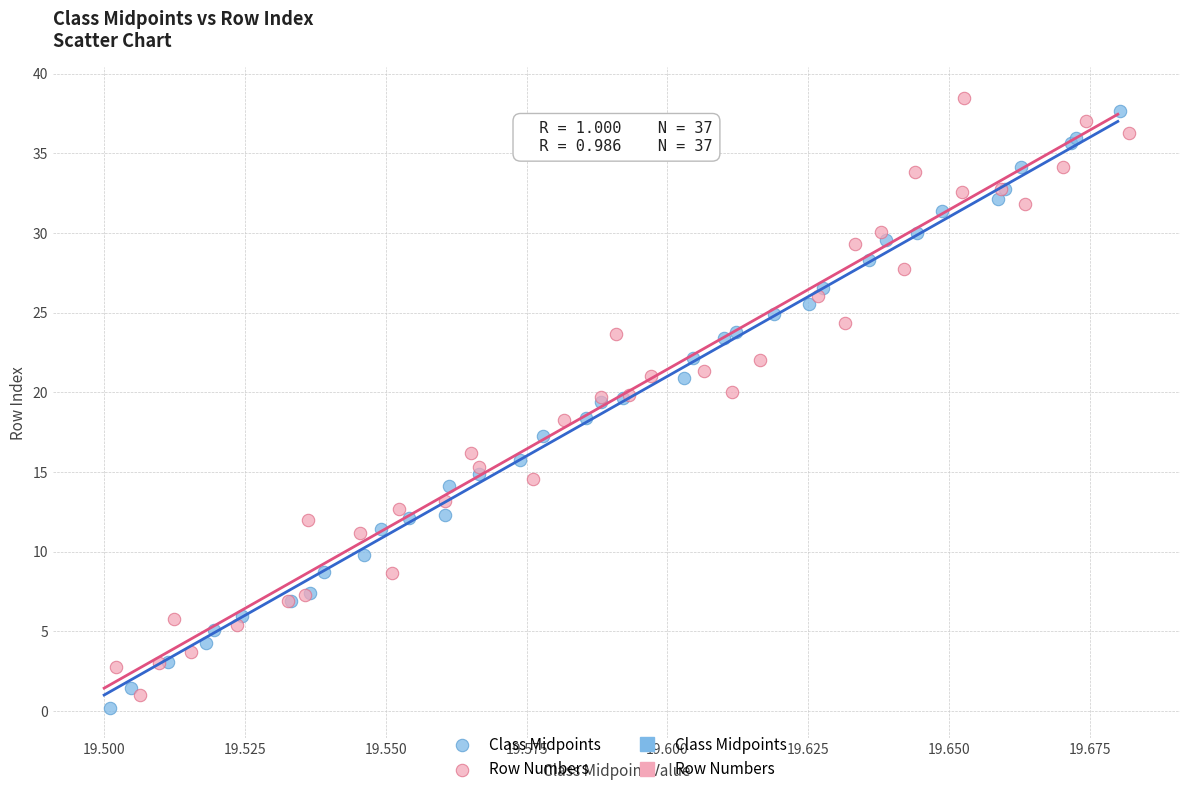

Which series contains the lowest Y value?

Class Midpoints